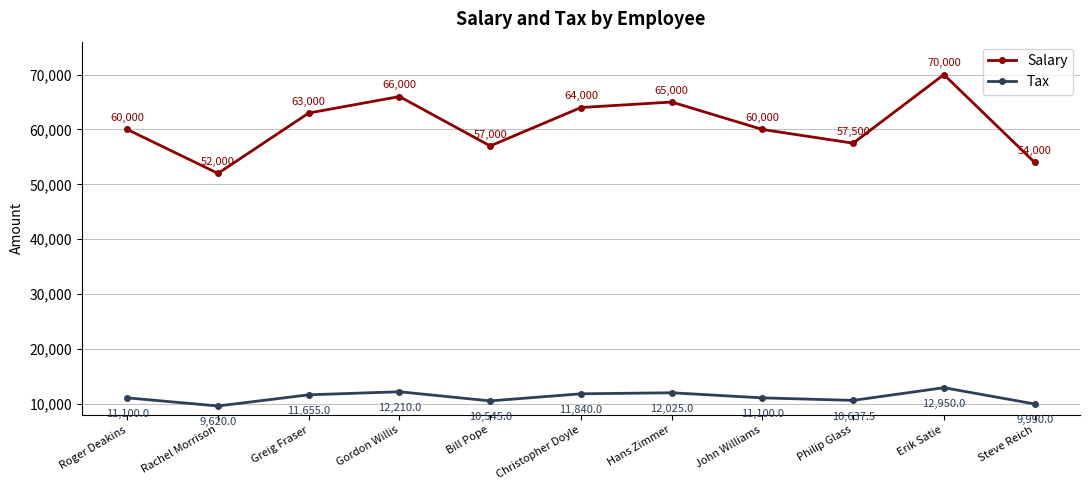

In Salary, how many points are lower than both neighbors (excluding endpoints)?

3